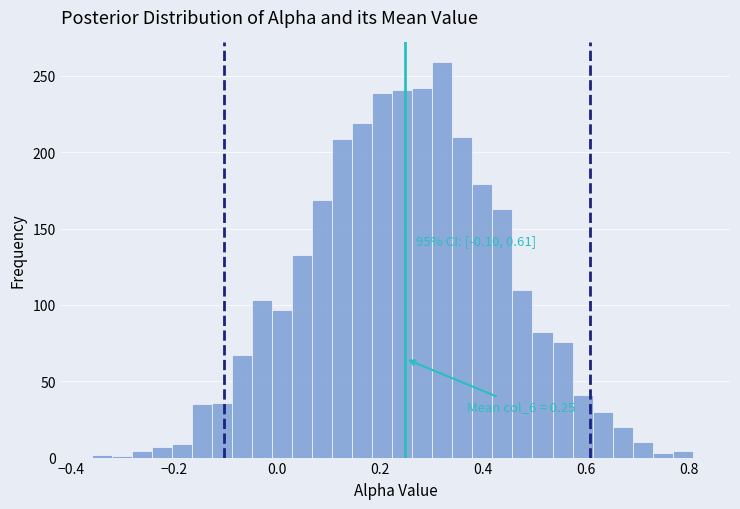

Around what value on the x-axis is the tallest bar? Give the approximate position of its centre, as read against the axis.

0.32